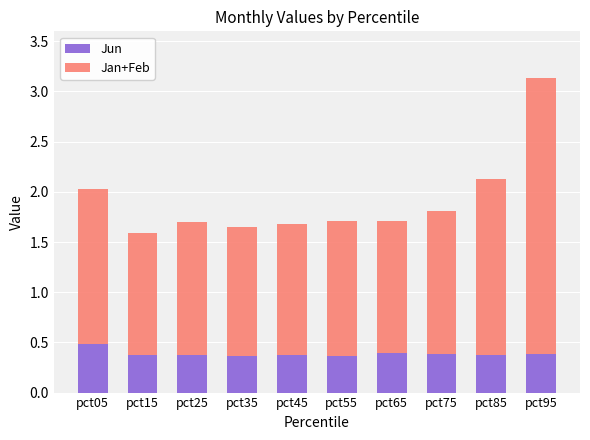

At which category is the sum across all series the highest?

pct95